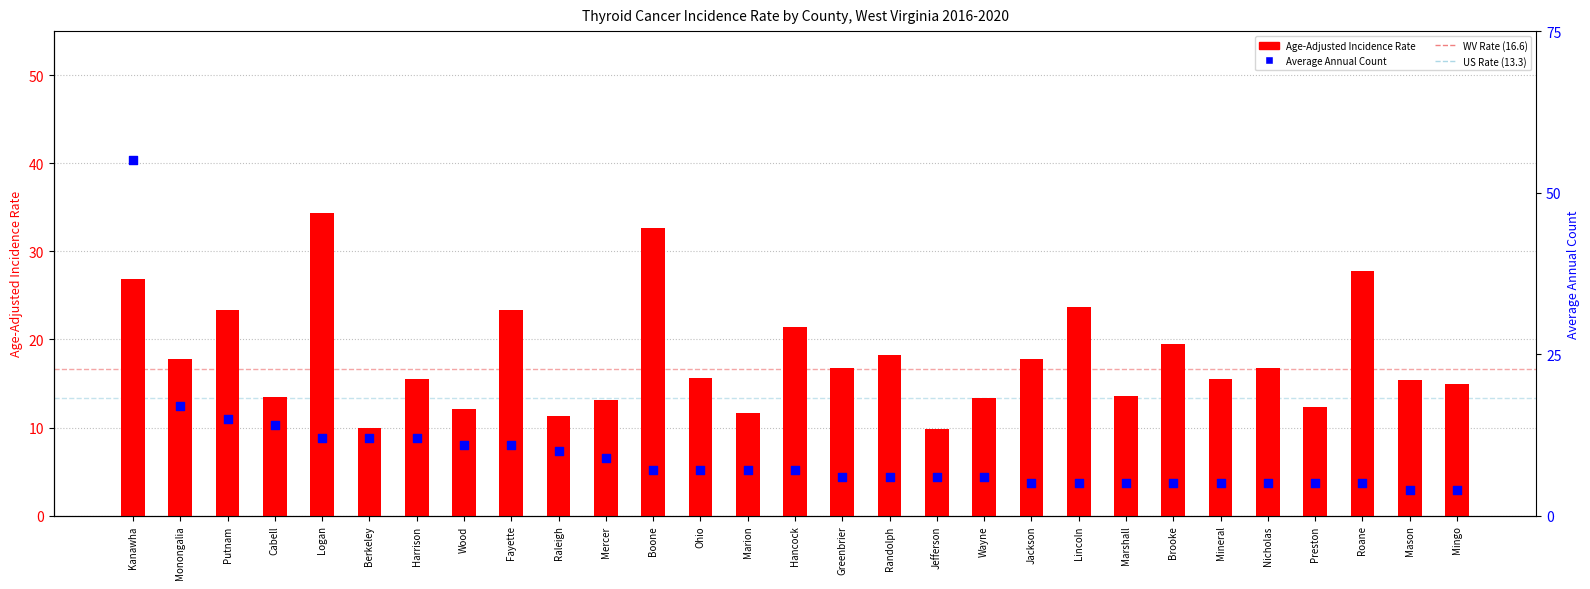

At how many categories does at least one series exceed 15?

18